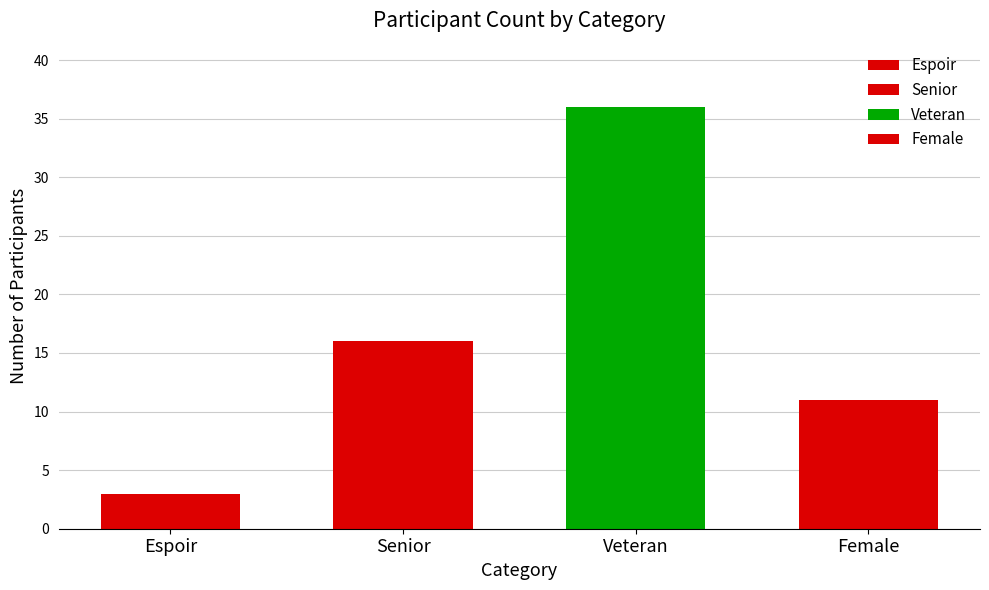

True or false: the data shows 3 at Espoir.

True